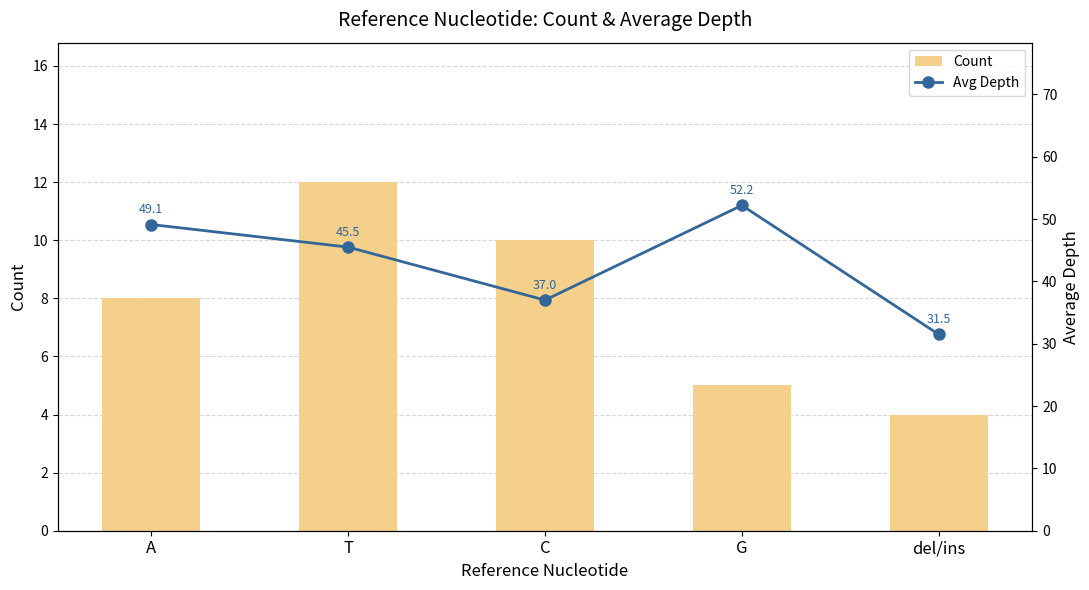

At which label does Count reach its minimum?

del/ins